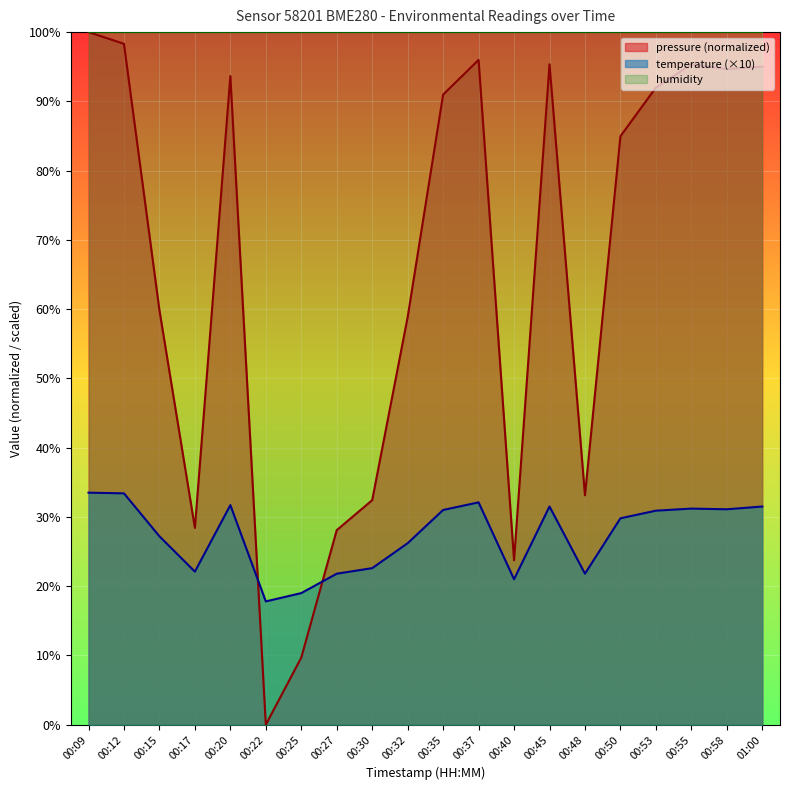

Reading left to right, extract all data points from this chart.

pressure: 00:09=100.0	00:12=98.3	00:15=59.8	00:17=28.4	00:20=93.7	00:22=0.0	00:25=9.7	00:27=28.1	00:30=32.4	00:32=58.9	00:35=91.0	00:37=96.0	00:40=23.7	00:45=95.3	00:48=33.1	00:50=85.0	00:53=92.0	00:55=95.3	00:58=94.7	01:00=95.0
temperature: 00:09=33.5	00:12=33.4	00:15=27.2	00:17=22.1	00:20=31.7	00:22=17.8	00:25=19.0	00:27=21.8	00:30=22.6	00:32=26.2	00:35=31.0	00:37=32.1	00:40=21.0	00:45=31.5	00:48=21.8	00:50=29.8	00:53=30.9	00:55=31.2	00:58=31.1	01:00=31.5